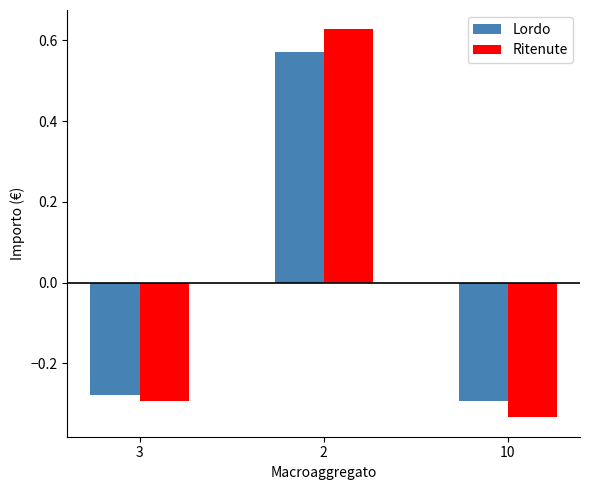

What is the total value across all series at 3?

-0.6